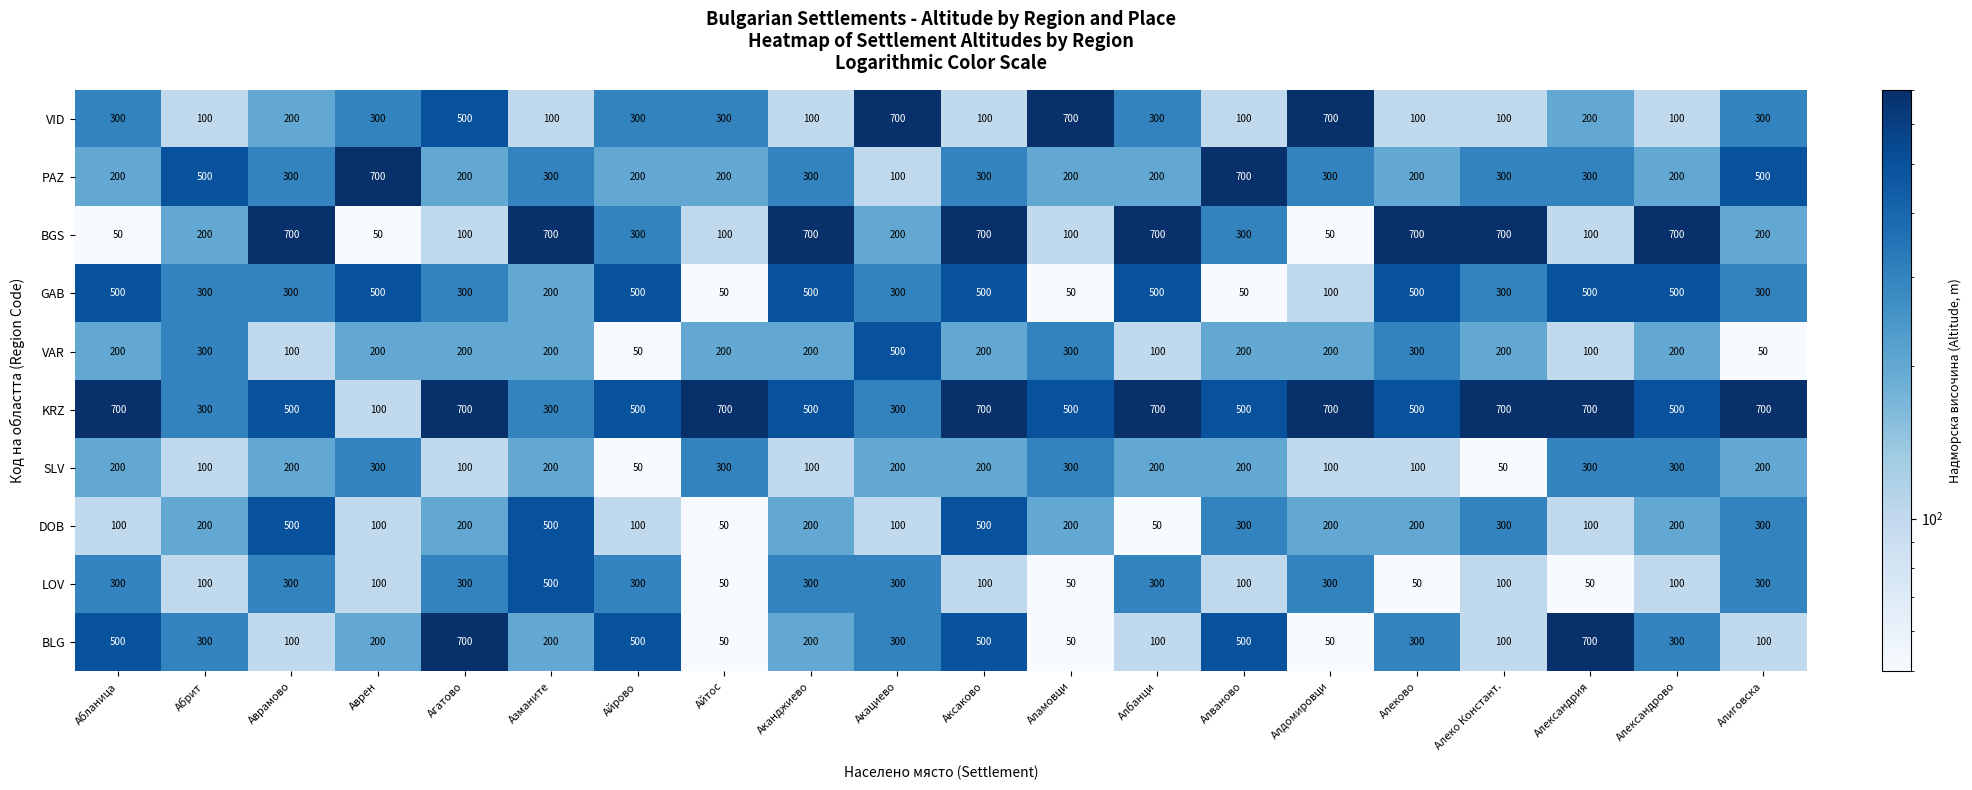

What is the average value of the BLG series?

288